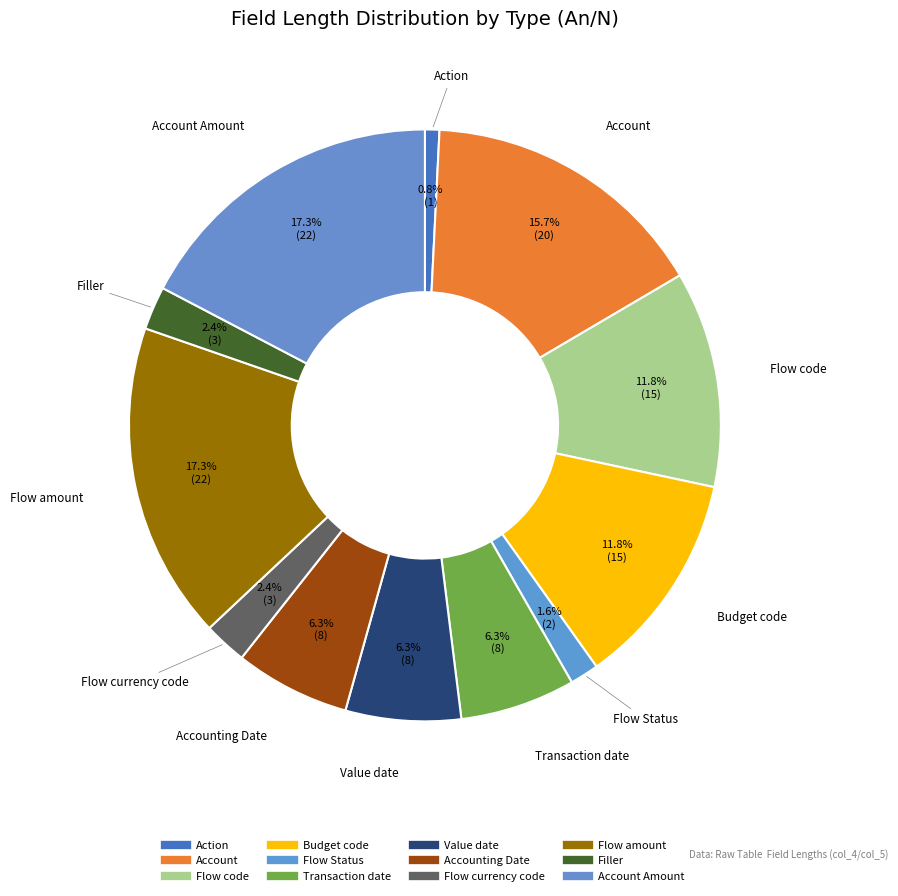

How many segments does this pie chart have?

12